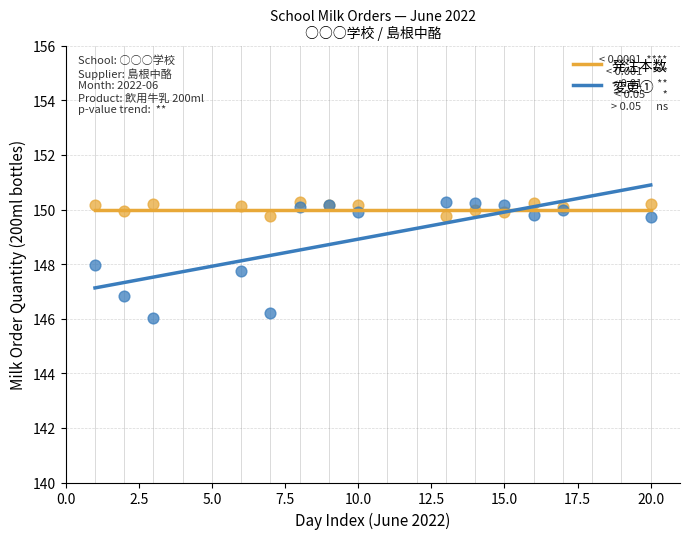

Which series reaches the minimum Y coordinate?

変更①